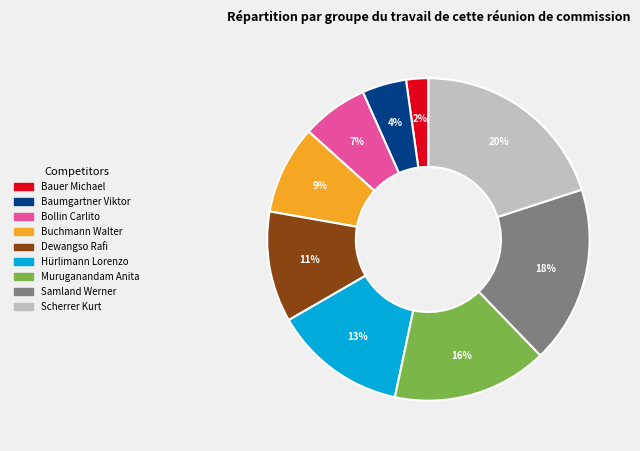

Does Baumgartner Viktor represent more than half of the total?

No